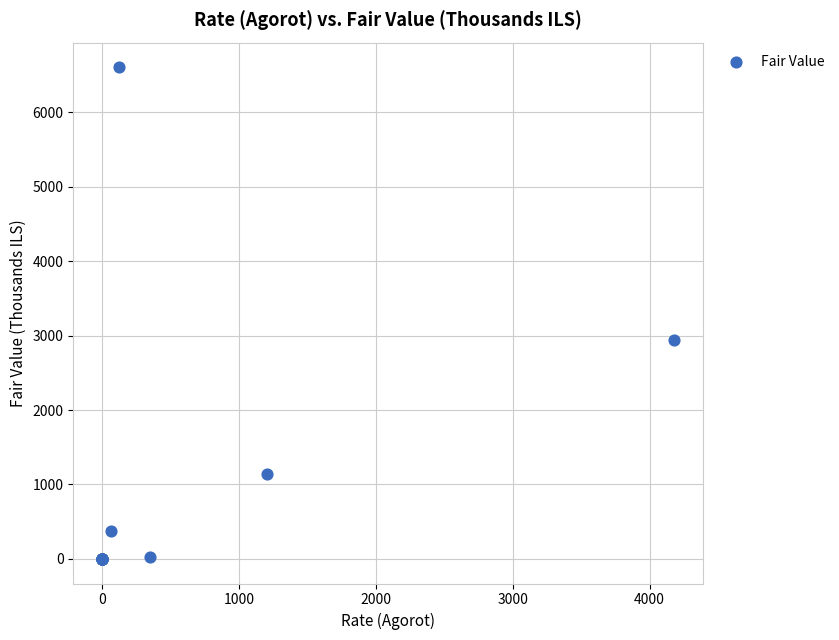

What Y value in the scatter plot is closest to 3302?

2938.5